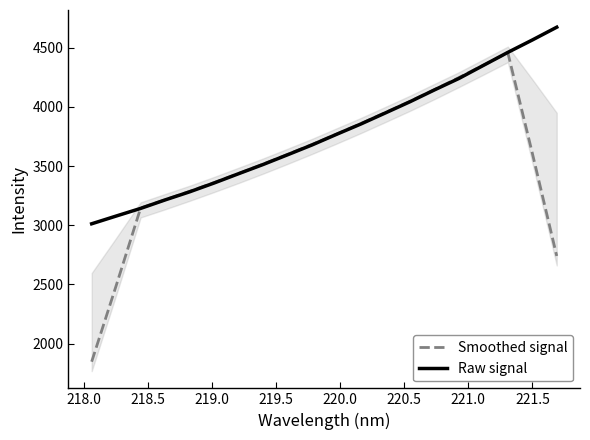

Reading right to left, extract all data points from this chart.

Smoothed signal: 2739.9	3610.0	4458.1	4352.1	4247.7	4145.5	4046.5	3952.1	3859.1	3769.4	3682.2	3598.1	3515.8	3436.5	3360.2	3286.0	3214.4	3145.5	2489.1	1846.3
Raw signal: 4673.5	4565.4	4460.6	4350.6	4240.3	4143.5	4043.5	3949.3	3855.9	3768.1	3678.4	3595.2	3513.1	3435.4	3356.7	3282.2	3213.8	3142.1	3077.4	3012.0